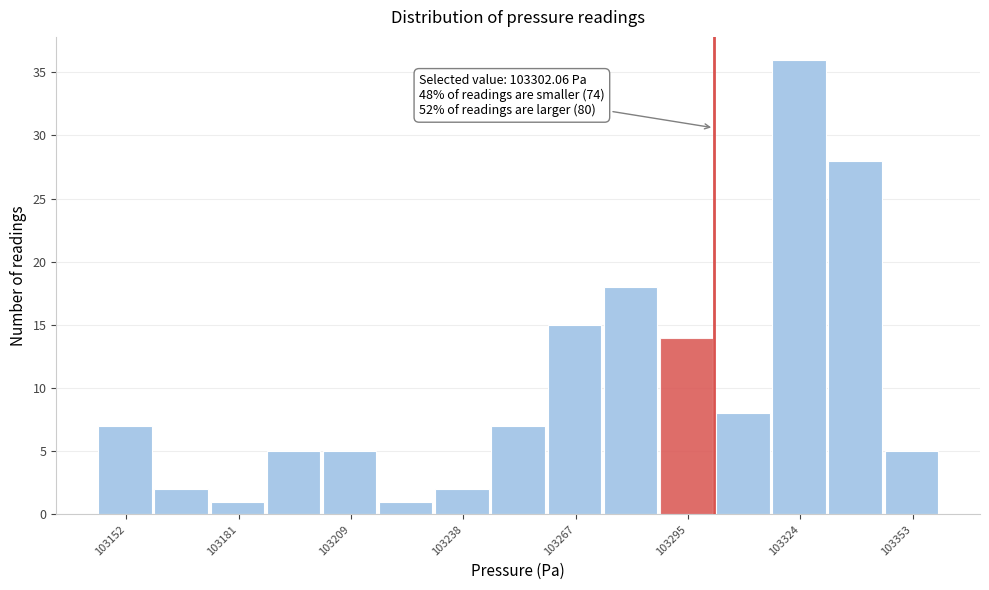

Around what value on the x-axis is the tallest bar? Give the approximate position of its centre, as read against the axis.

103325